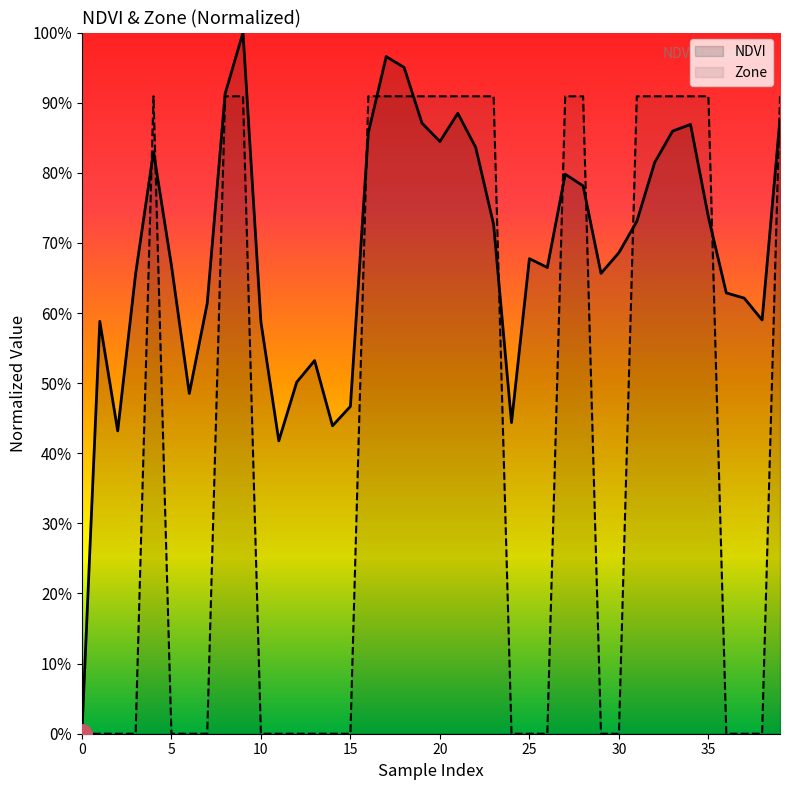

How many intersections are there between Zone and NDVI?

11